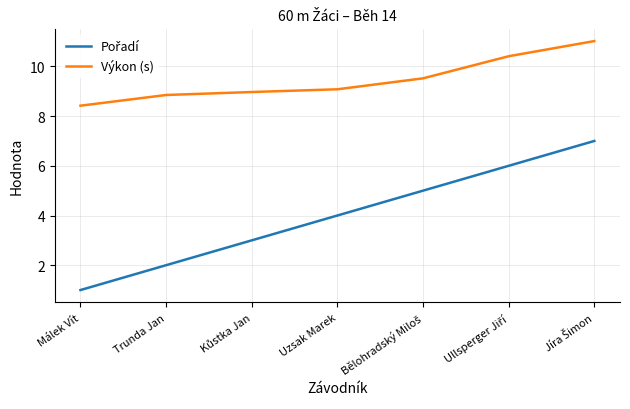

What is the spread (max minus min) of values at Málek Vít?

7.4